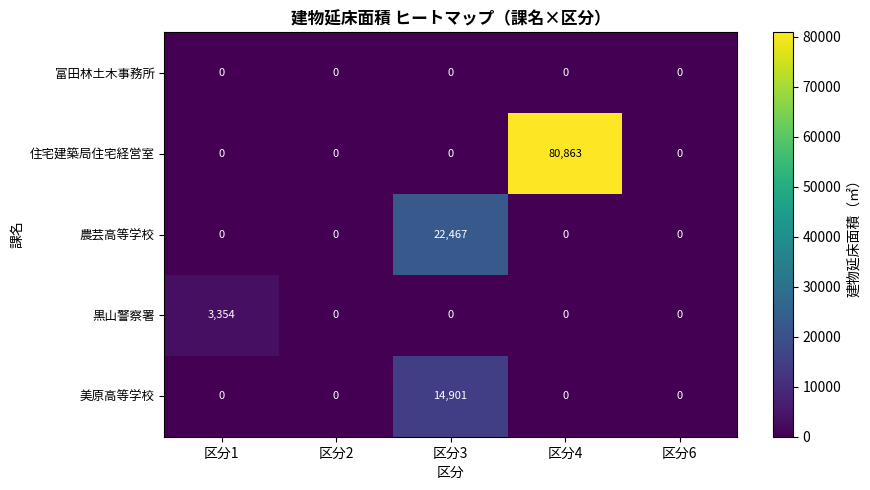

List the series in order of their peak value, highest first.

住宅建築局住宅経営室, 農芸高等学校, 美原高等学校, 黒山警察署, 富田林土木事務所